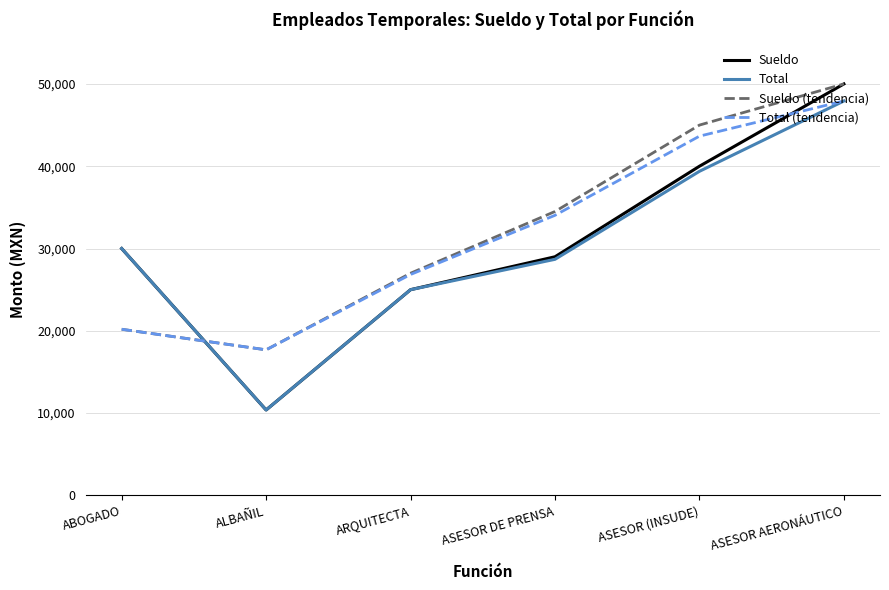

Between ASESOR DE PRENSA and ASESOR AERONÁUTICO, which series saw the biggest shift?

Sueldo